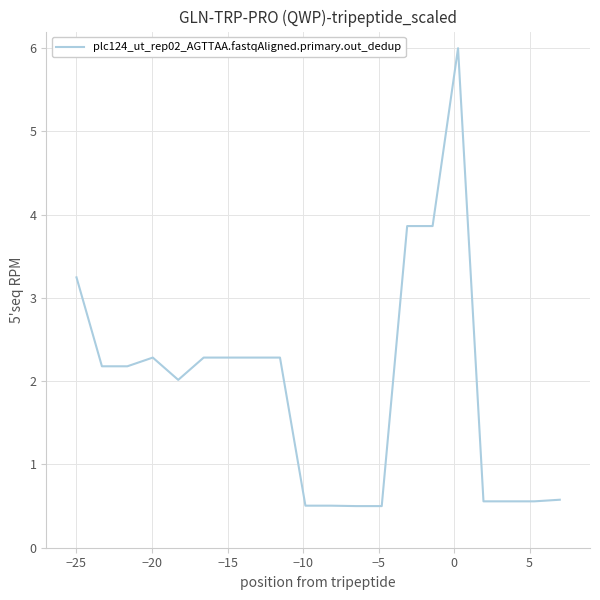

What is the smallest value displayed?

0.5